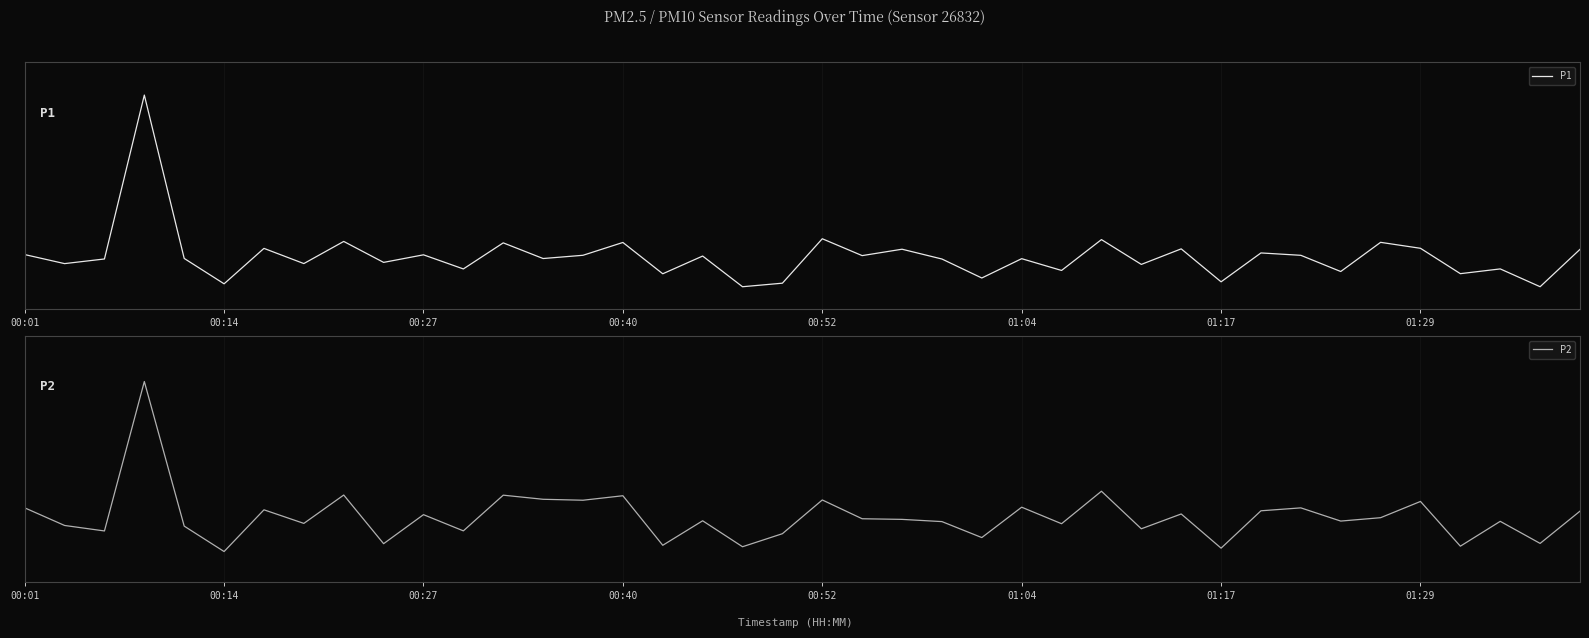

Reading left to right, transcribe all the data shown in this chart.

P1: 0.2	0.1	0.2	0.9	0.2	0.0	0.2	0.1	0.2	0.1	0.2	0.1	0.2	0.2	0.2	0.2	0.1	0.2	0.0	0.0	0.3	0.2	0.2	0.2	0.1	0.2	0.1	0.2	0.1	0.2	0.1	0.2	0.2	0.1	0.2	0.2	0.1	0.1	0.0	0.2
P2: 0.2	0.1	0.1	0.6	0.1	0.1	0.2	0.1	0.2	0.1	0.2	0.1	0.2	0.2	0.2	0.2	0.1	0.2	0.1	0.1	0.2	0.2	0.2	0.2	0.1	0.2	0.1	0.3	0.1	0.2	0.1	0.2	0.2	0.2	0.2	0.2	0.1	0.2	0.1	0.2